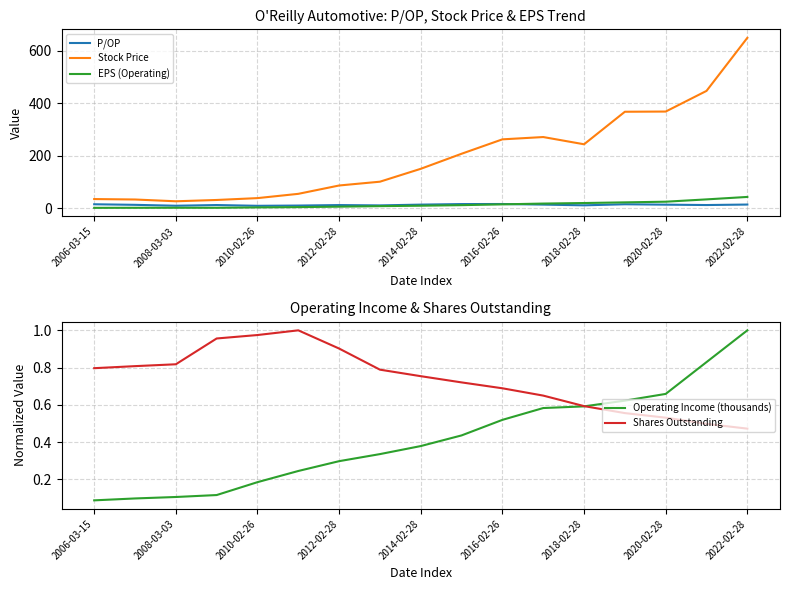

True or false: Stock Price and EPS (Operating) cross at least once.

False